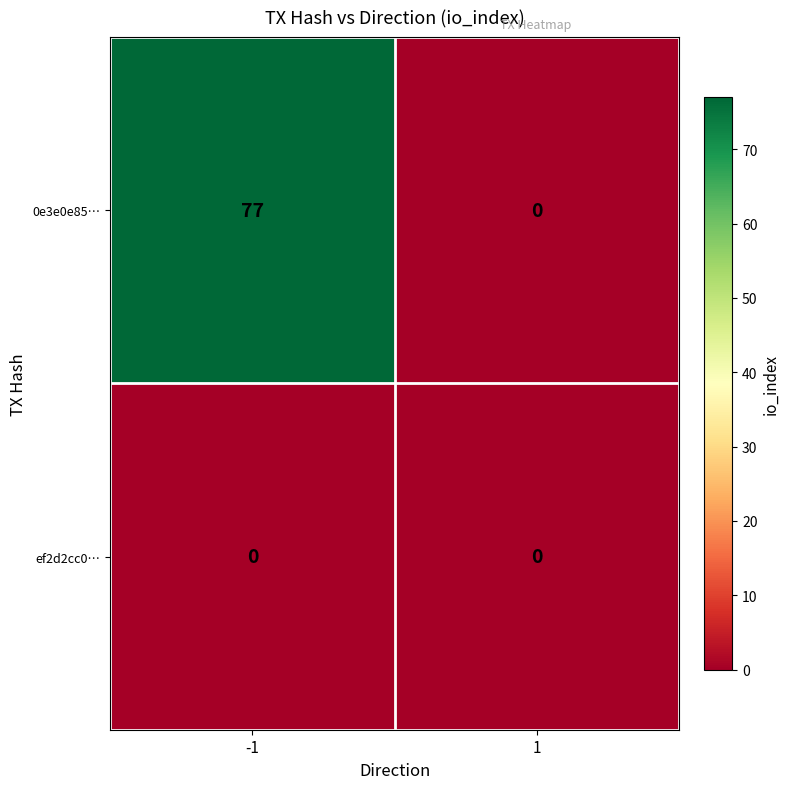

Rank the series by their maximum value, from highest to lowest.

0e3e0e85…, ef2d2cc0…